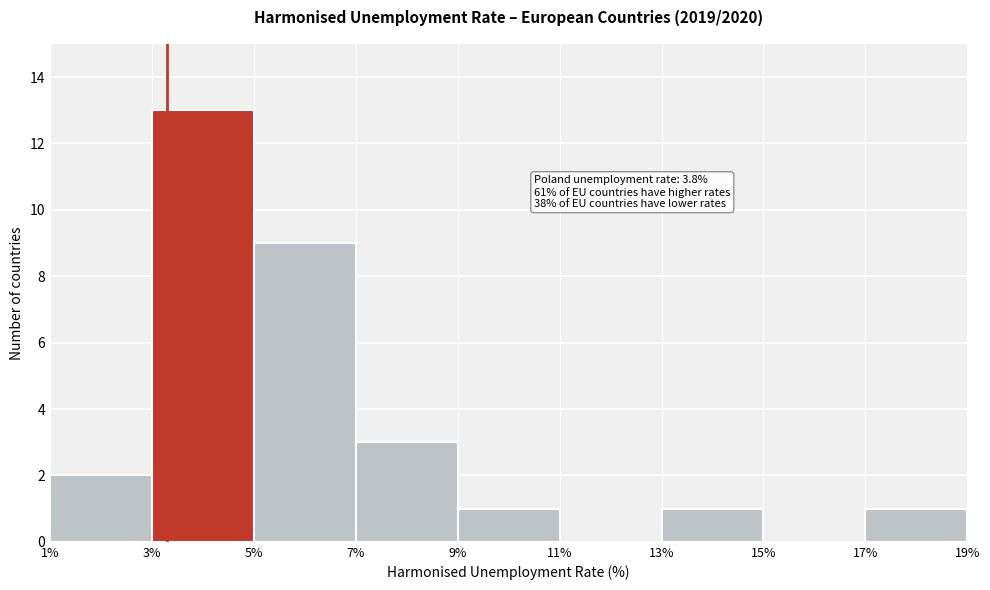

Reading left to right, list all the values displayed in this chart.

1%=2	3%=13	5%=9	7%=3	9%=1	11%=0	13%=1	15%=0	17%=1